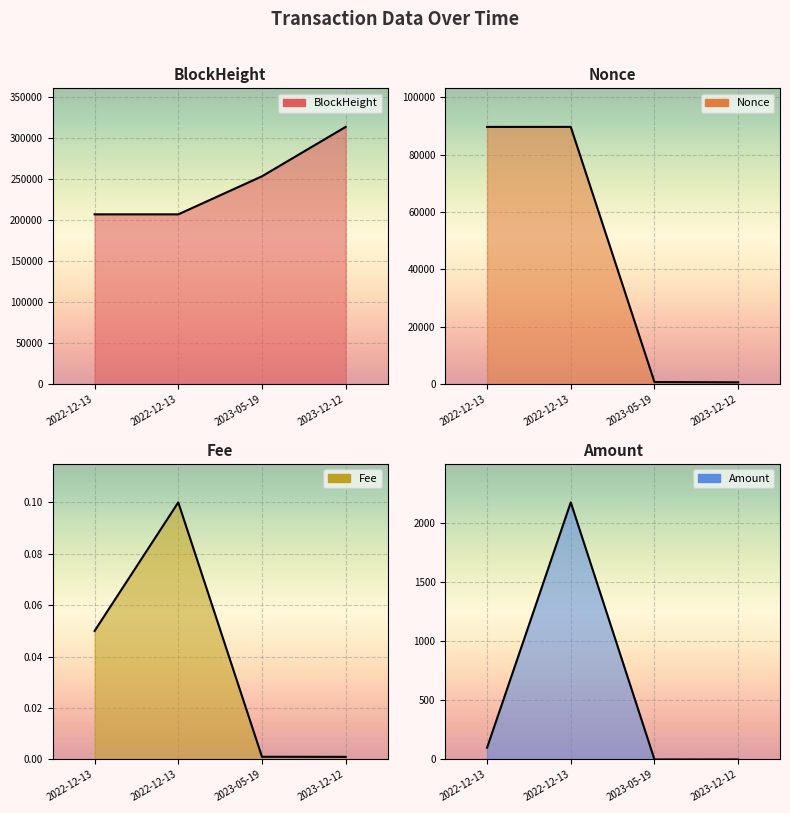

What is the spread (max minus min) of values at 2023-05-19 12:51:00?

252864.0